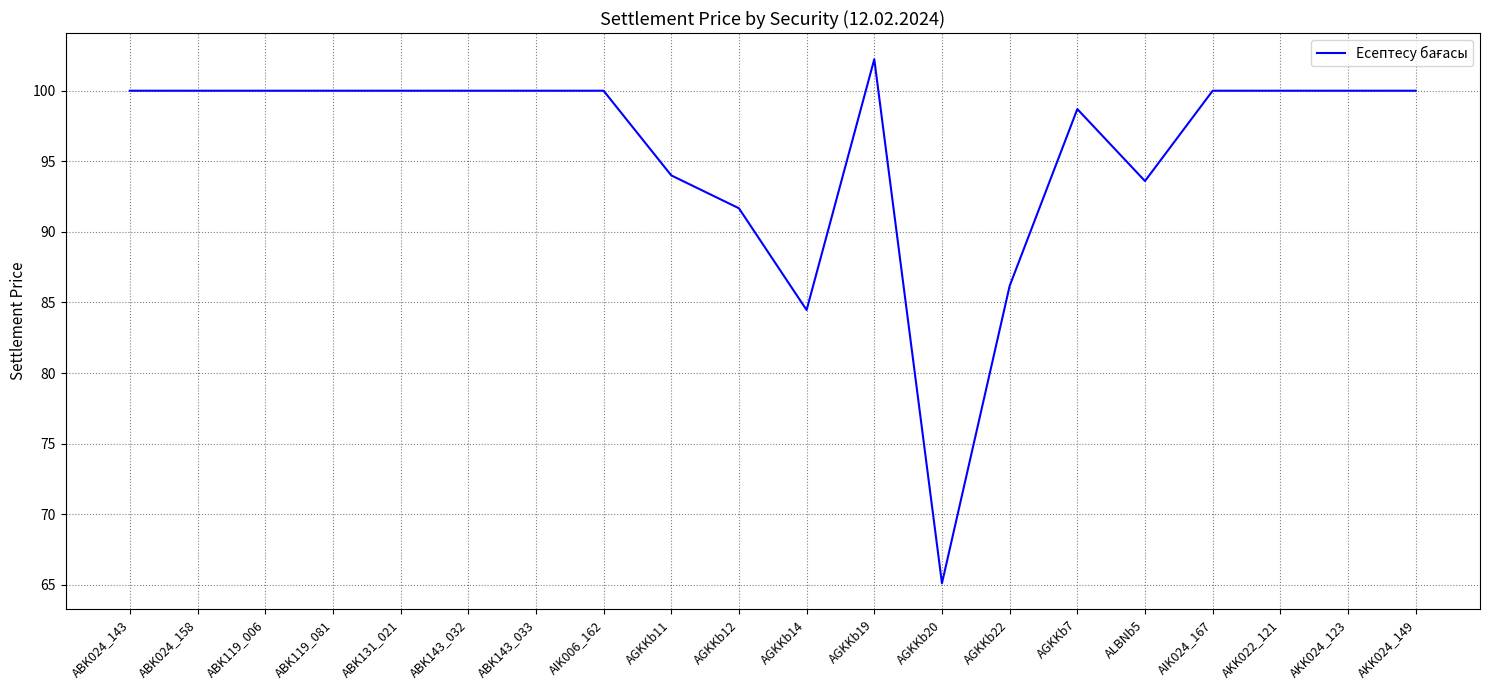

Reading right to left, what are all the values shown in this chart?

100.0	100.0	100.0	100.0	93.6	98.7	86.2	65.1	102.2	84.5	91.7	94.0	100.0	100.0	100.0	100.0	100.0	100.0	100.0	100.0